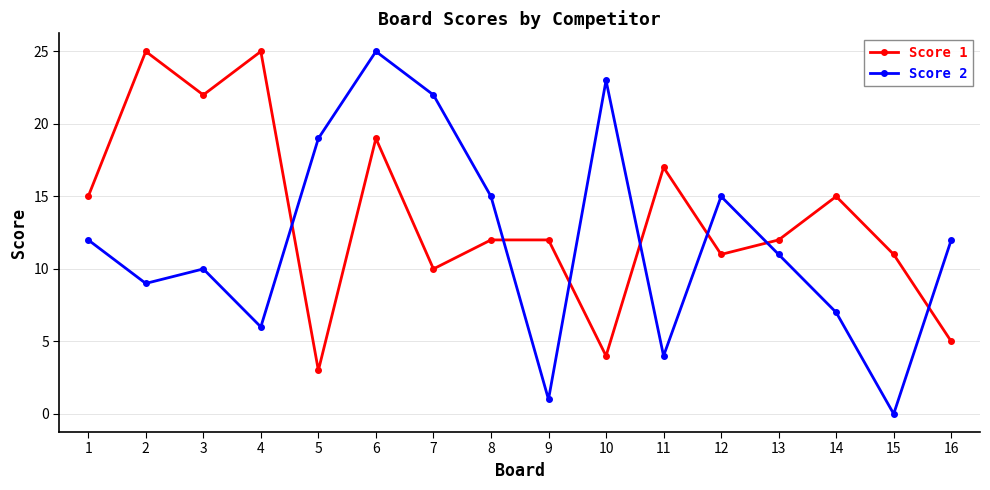

What is the lowest value of the Score 1 series?

3